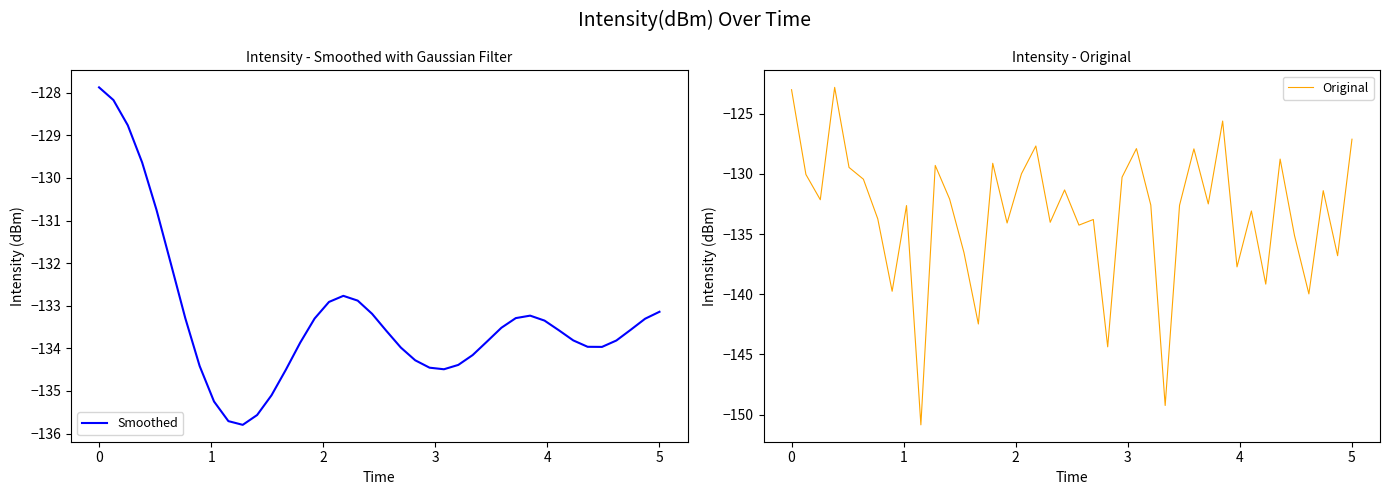

In Smoothed, how many points are higher than both neighbors (excluding endpoints)?

2